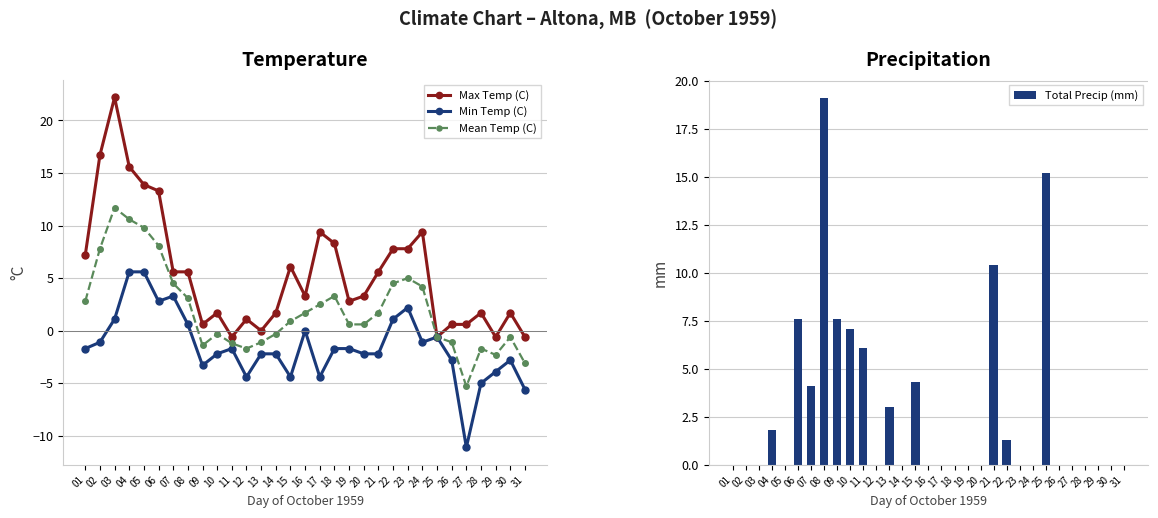

At 17, list the series in order from smallest to largest.

Min Temp (C), Total Precip (mm), Mean Temp (C), Max Temp (C)